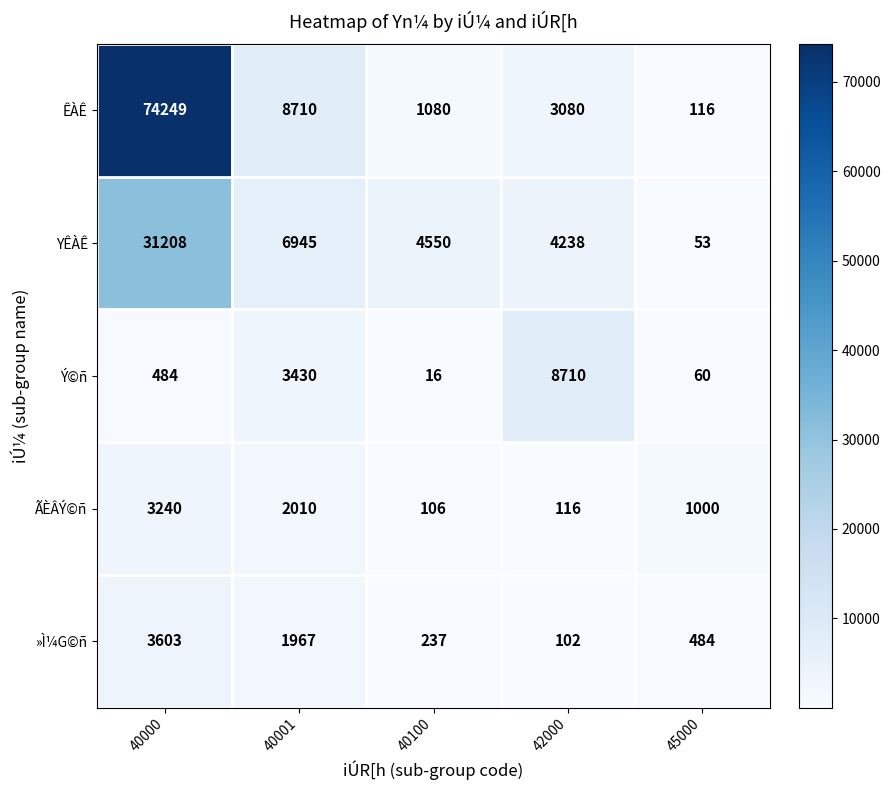

Which series has the widest spread of values?

ÊÀÊ